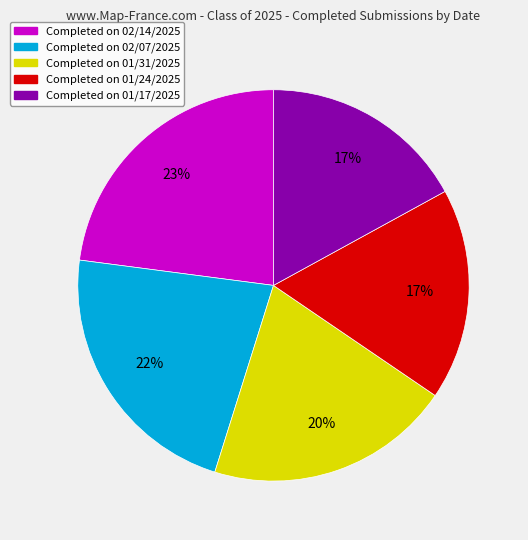

To the nearest percent, what is the difference between the largest and smallest slice percentages?

6%